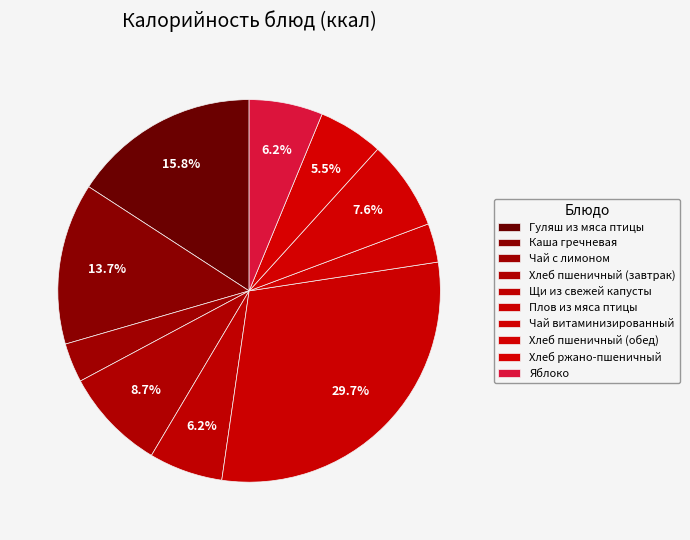

To the nearest percent, what is the difference between the largest and smallest slice percentages?

26%